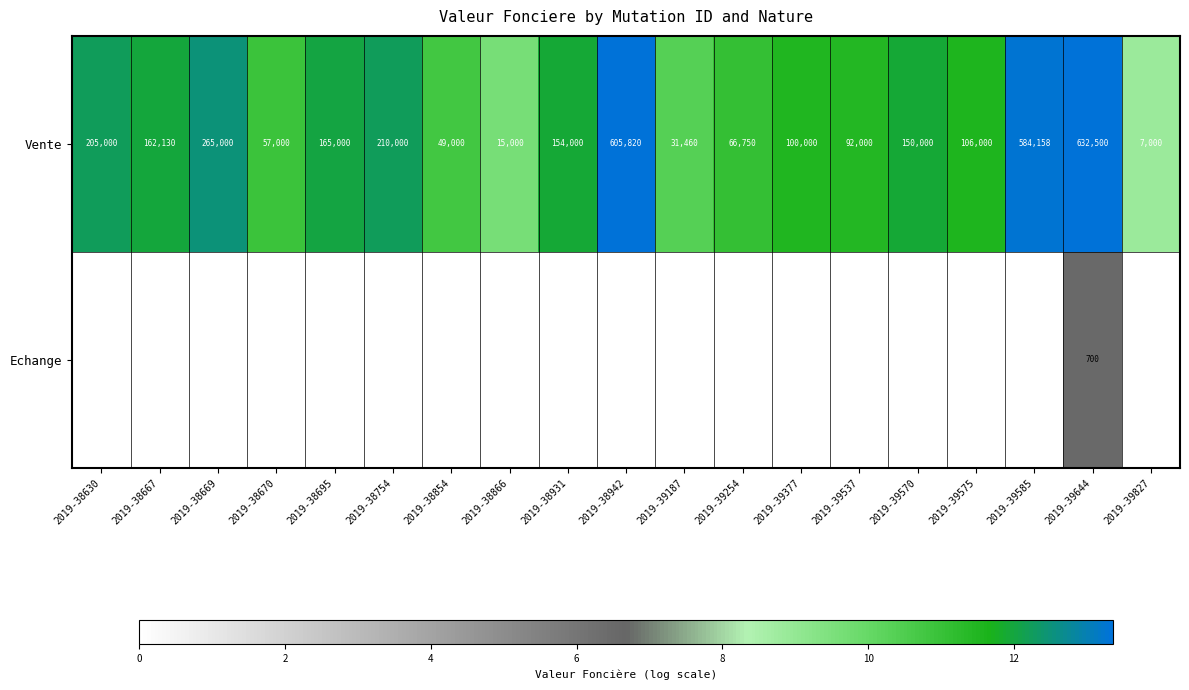

Between 2019-38931 and 2019-39585, which is larger?

2019-39585